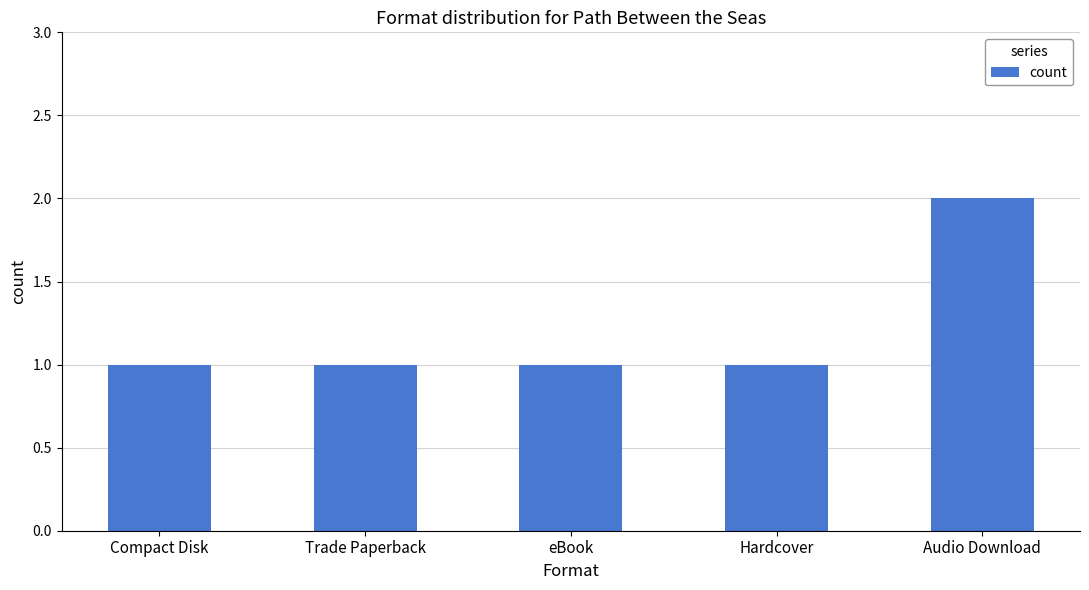

What is the label of the 4th bar from the left?

Hardcover